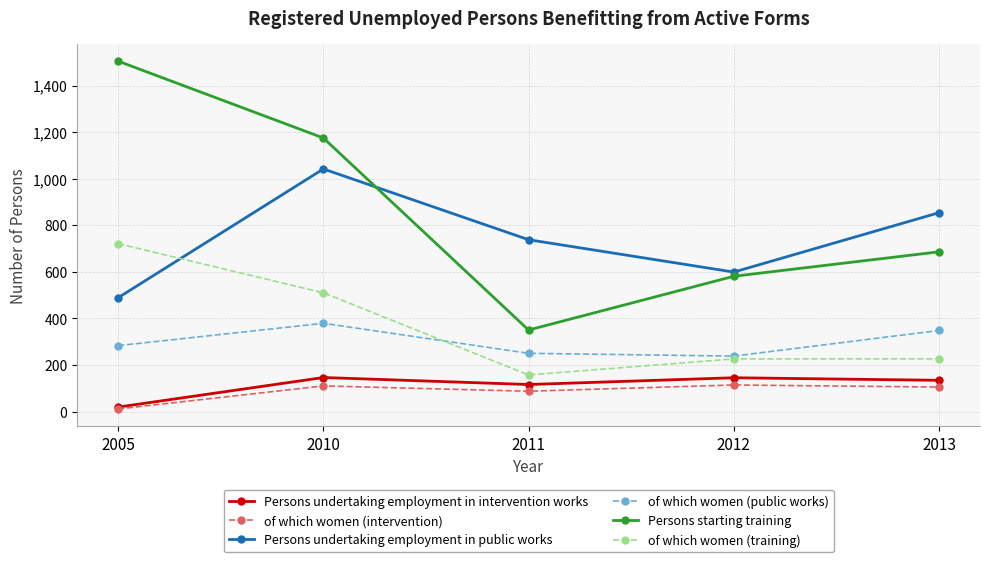

Which category has the lowest value in the Persons undertaking employment in intervention works series?

2005